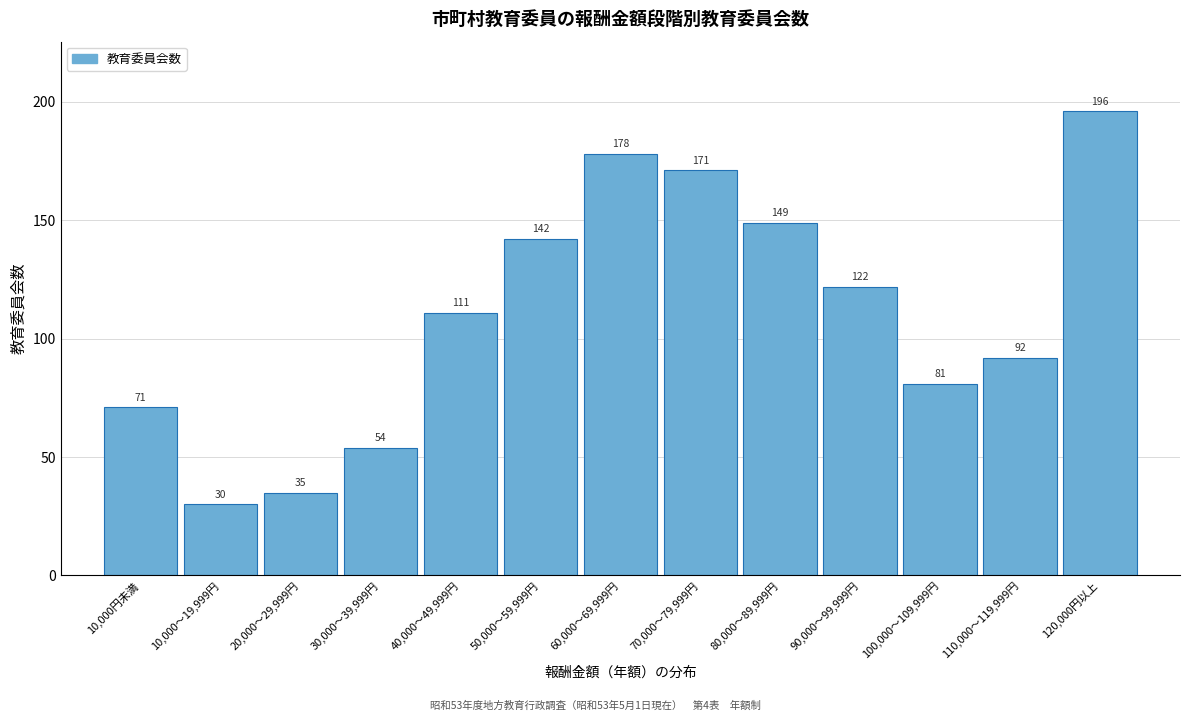

Reading left to right, extract all data points from this chart.

71	30	35	54	111	142	178	171	149	122	81	92	196